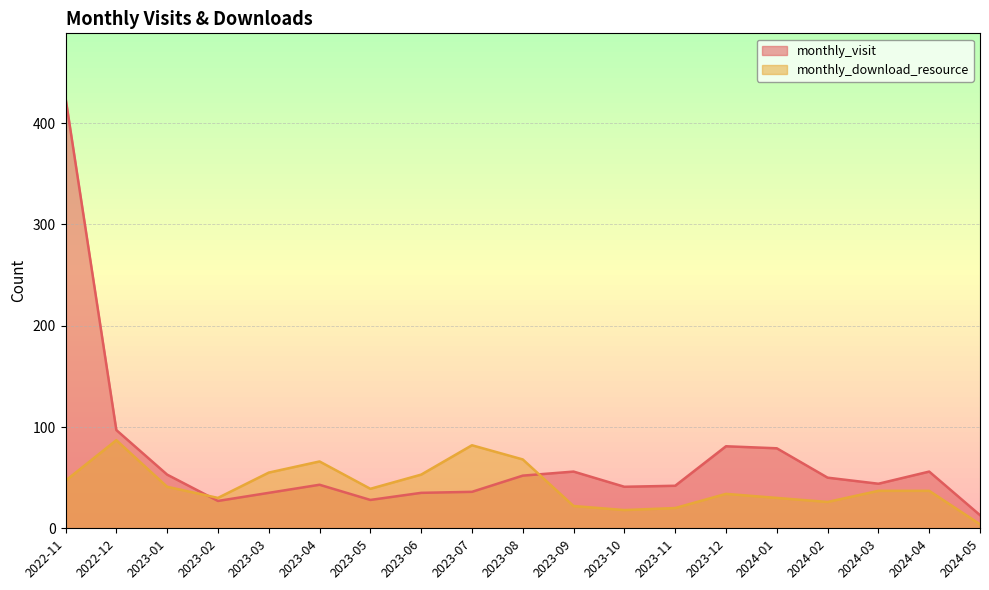

Count the number of categories in the chart.

19